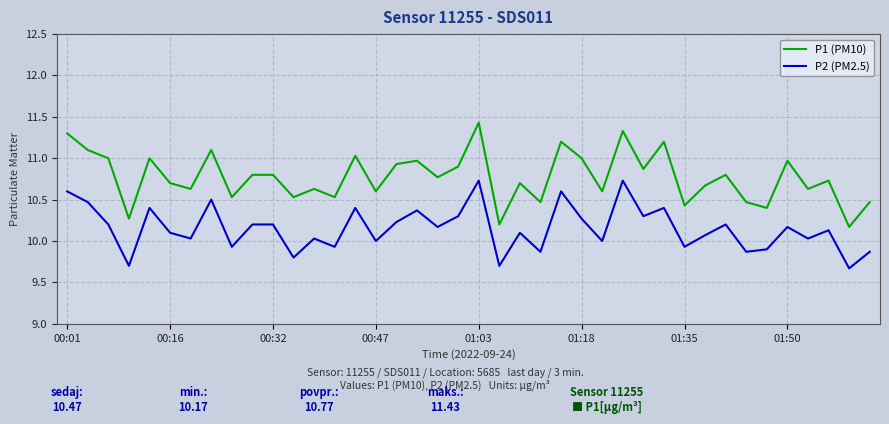

Which series has the largest total across all categories?

P1 (PM10)